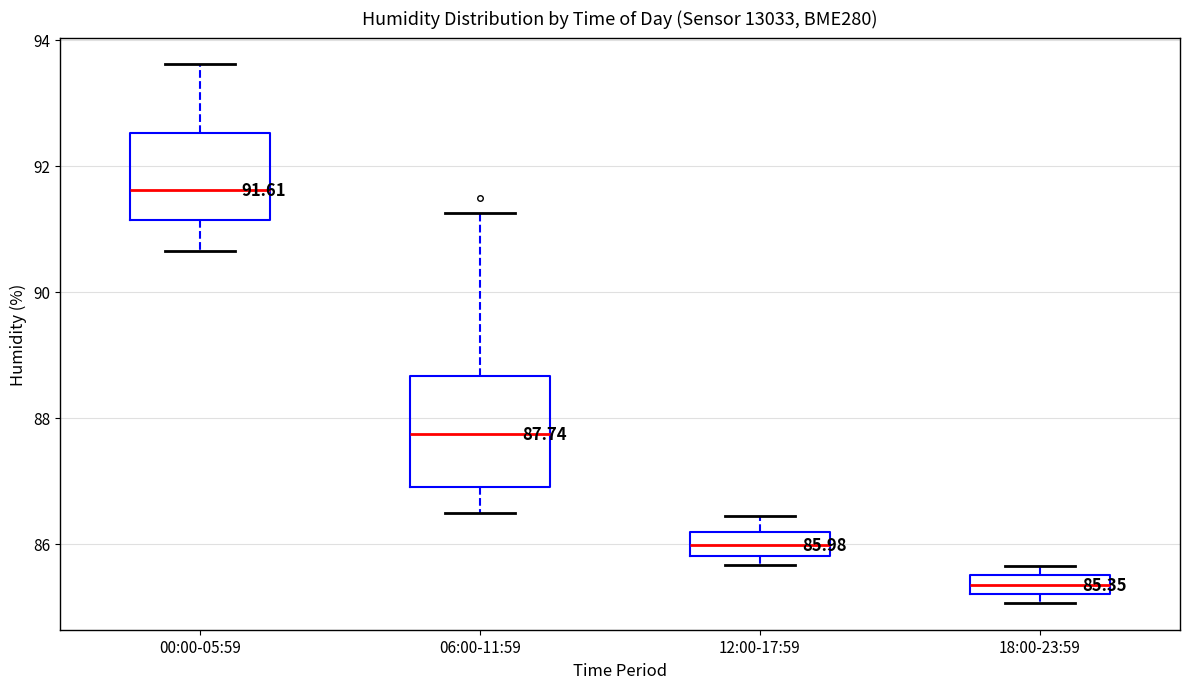

Which box has the highest median line?

00:00-05:59